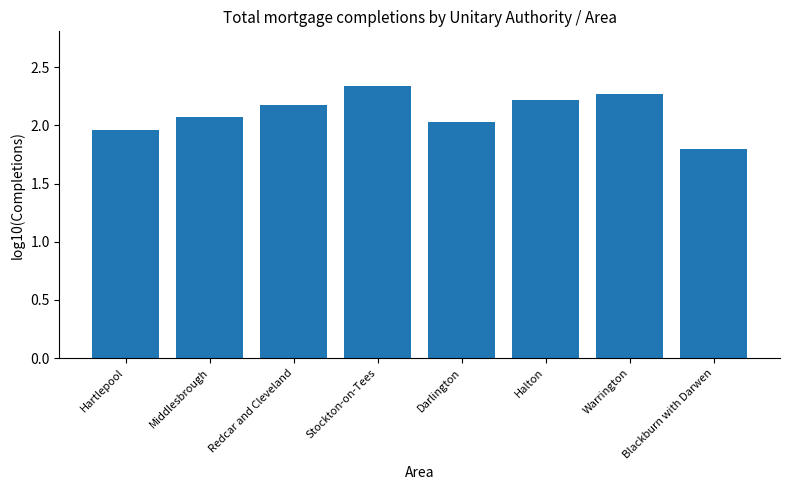

What is the difference between the values at Middlesbrough and Blackburn with Darwen?

0.3